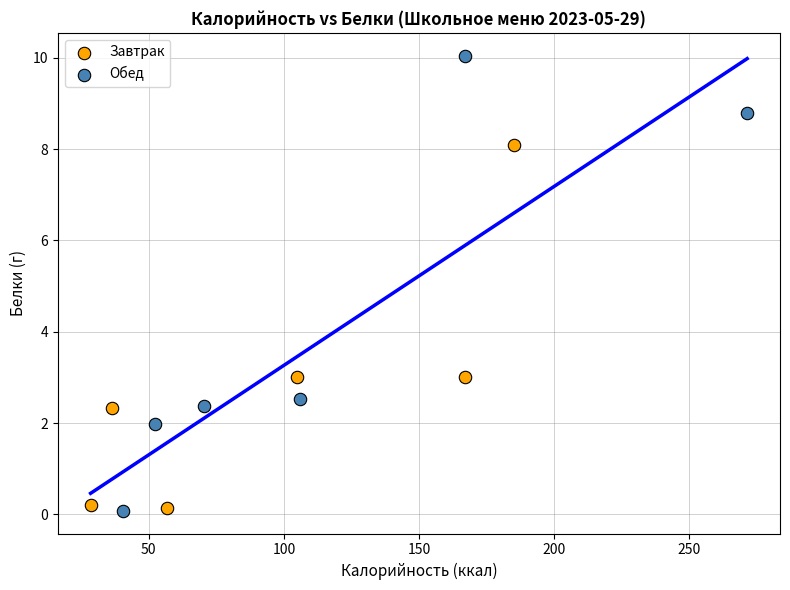

Which series contains the highest Y value?

Обед